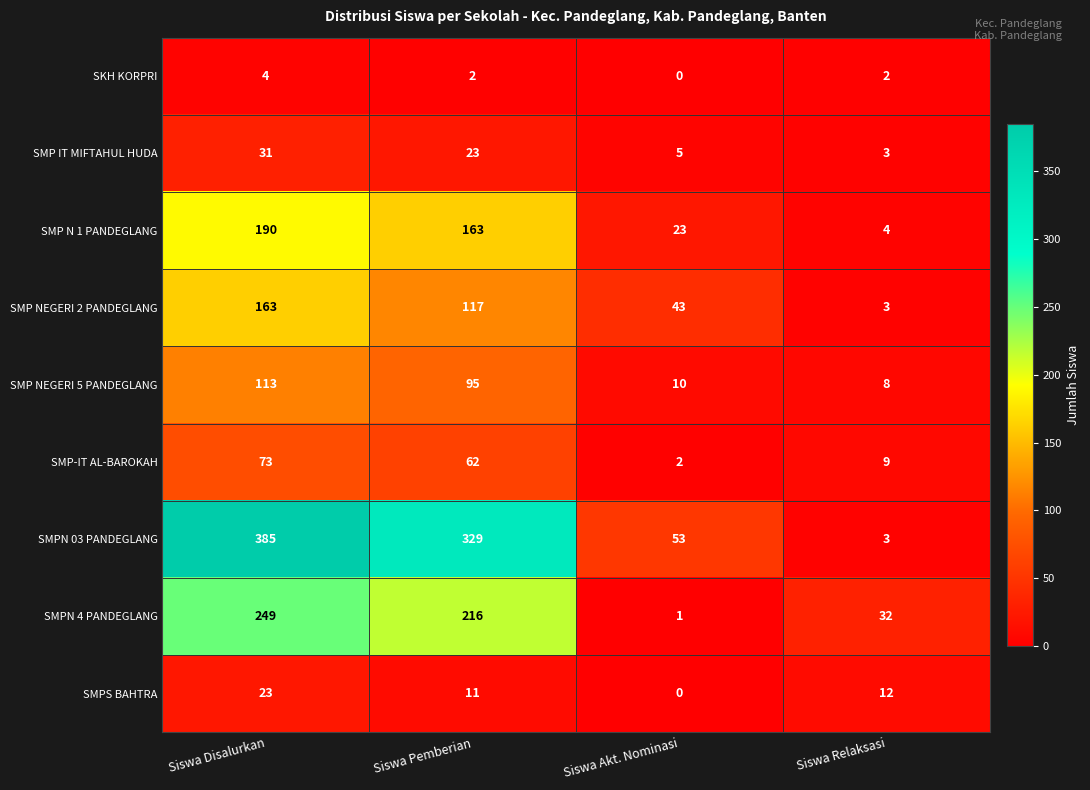

At how many categories does at least one series exceed 179?

2